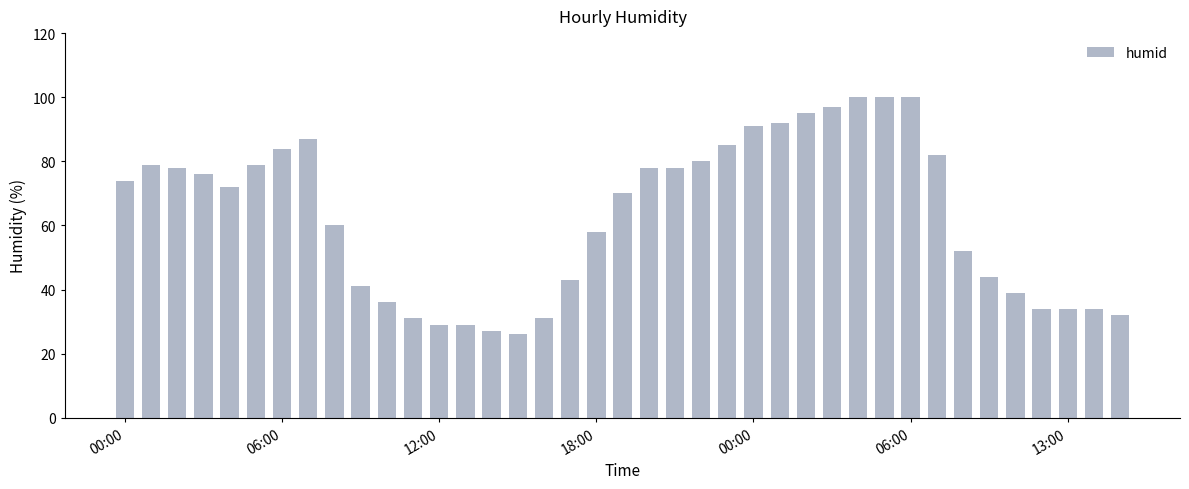

Are the bars grouped side by side (vs. stacked)?

No